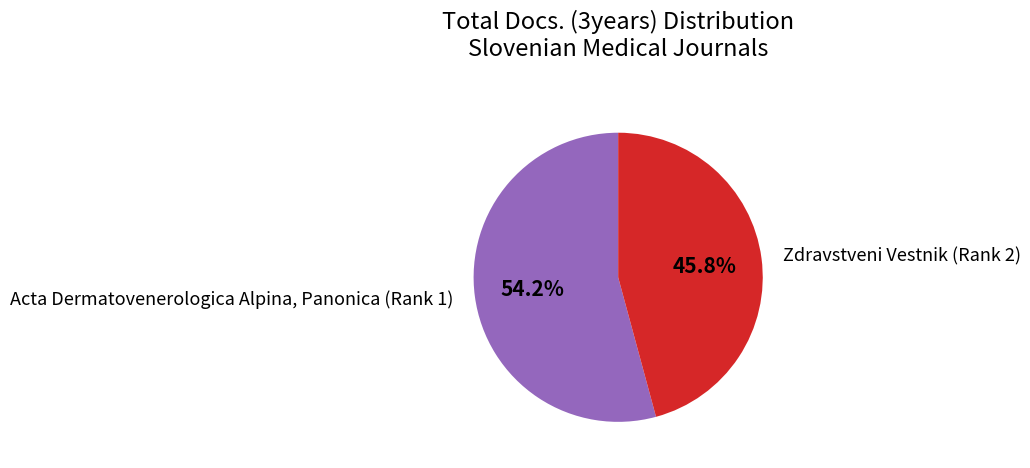

Is it true that Acta Dermatovenerologica Alpina, Panonica (Rank 1) is 69% of the pie?

False